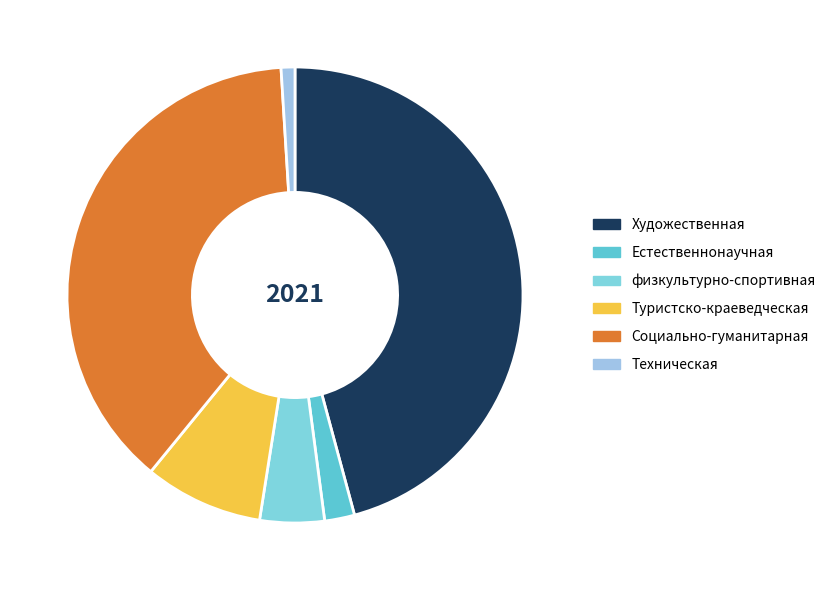

Is it true that физкультурно-спортивная is 18% of the pie?

False